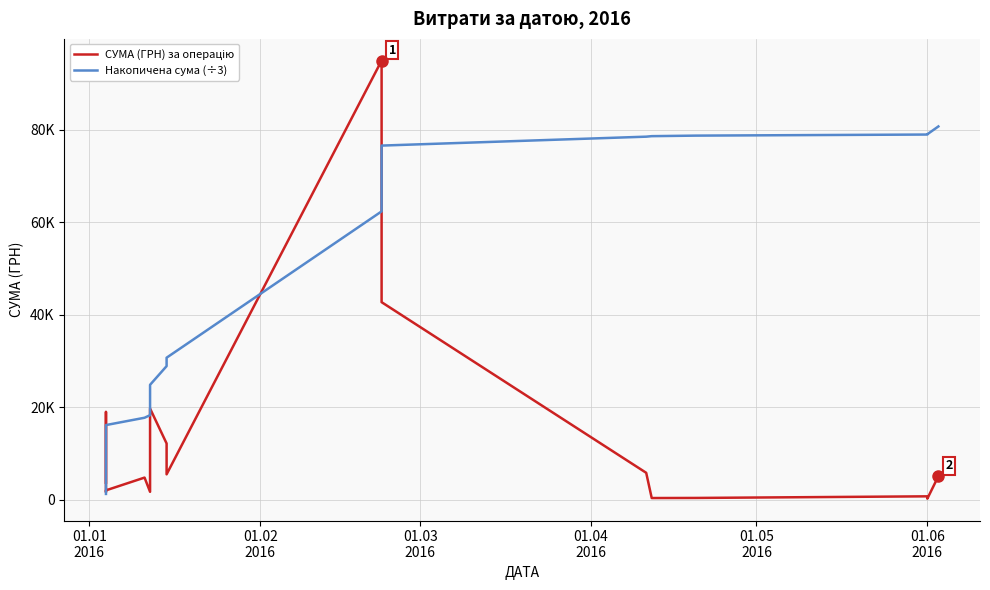

What is the difference between the maximum and minimum values in the СУМА (ГРН) за операцію series?

94728.7